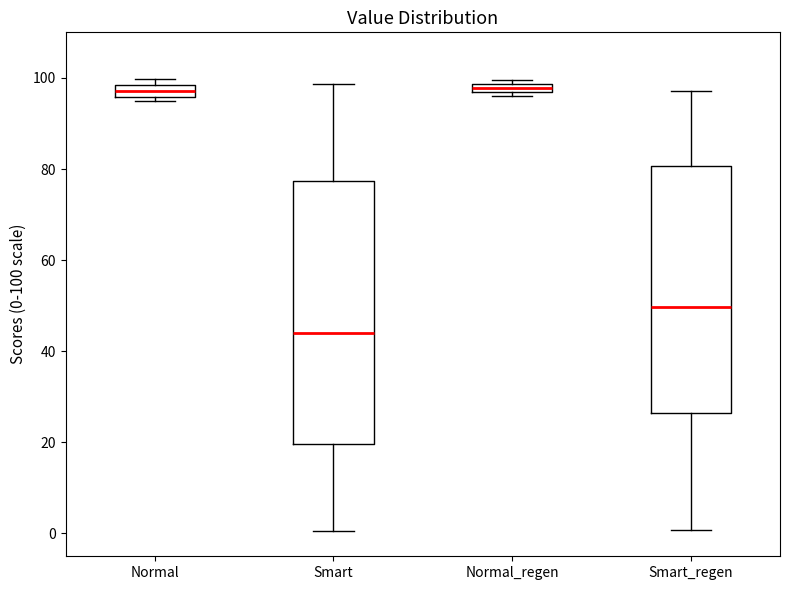

Which box is the tallest, from its lower edge to its upper edge?

Smart